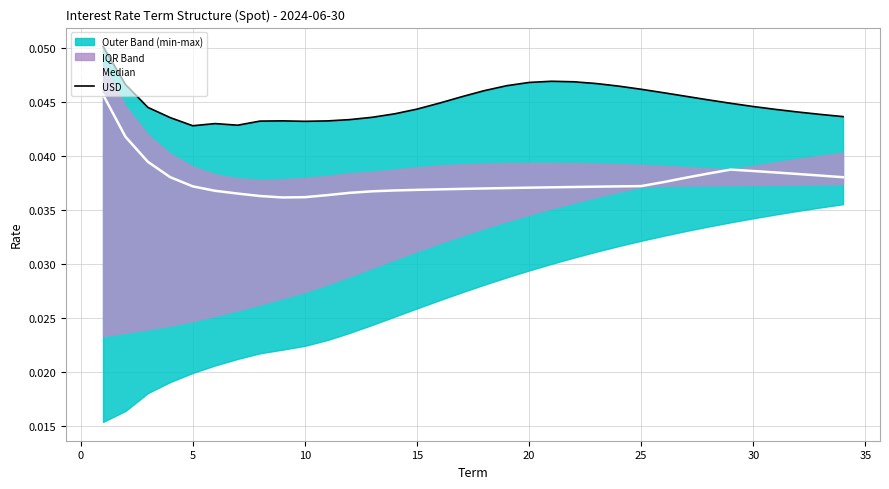

The USD series shows 0.1 at 22. True or false?

False